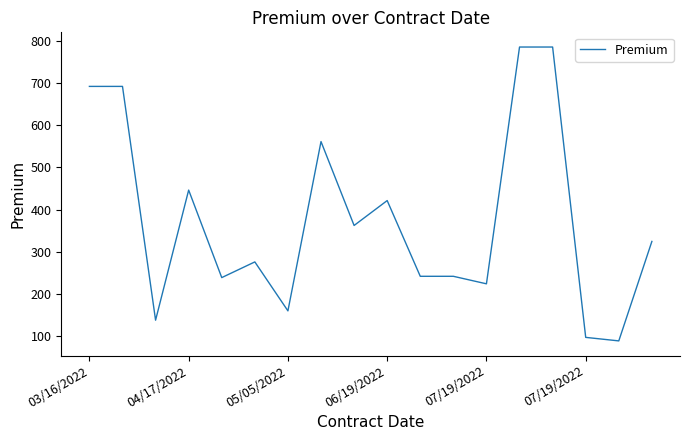

What is the difference between the maximum and minimum values?

695.3